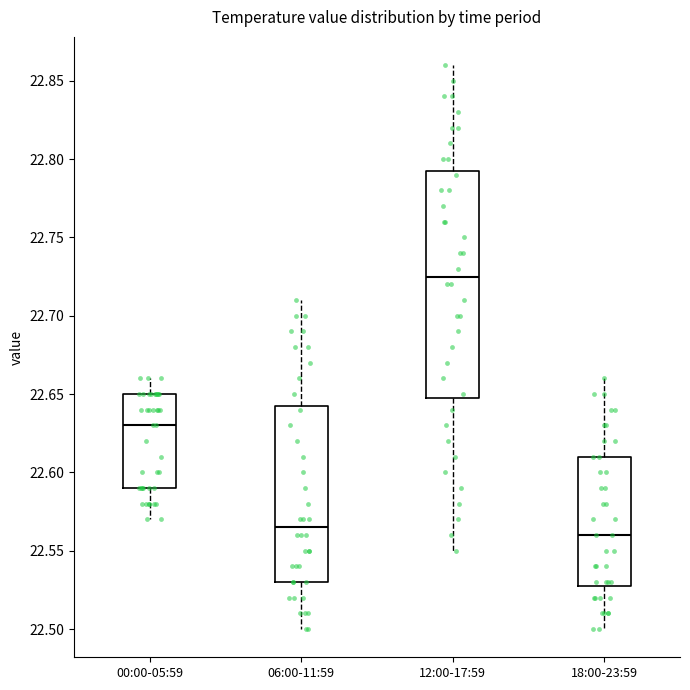

Where is the upper edge of the box for 18:00-23:59 on the y-axis? The values are not printed on the chart, so give them approximately, as read against the axis.

22.610